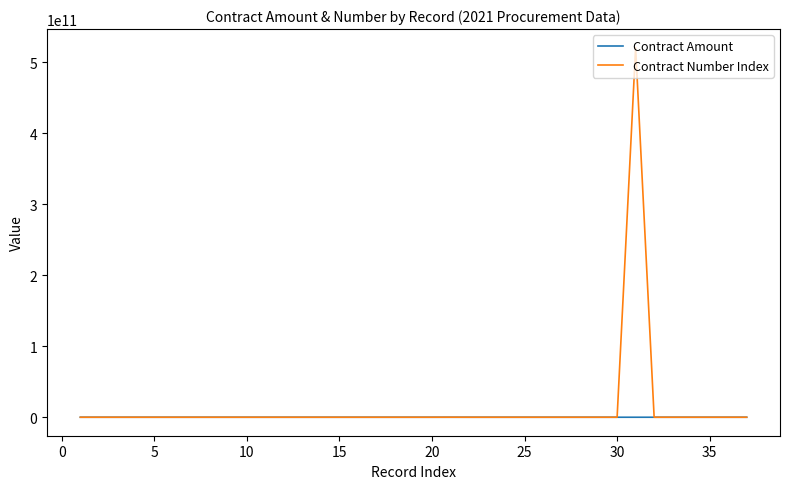

Does the chart display data point markers on the line(s)?

No